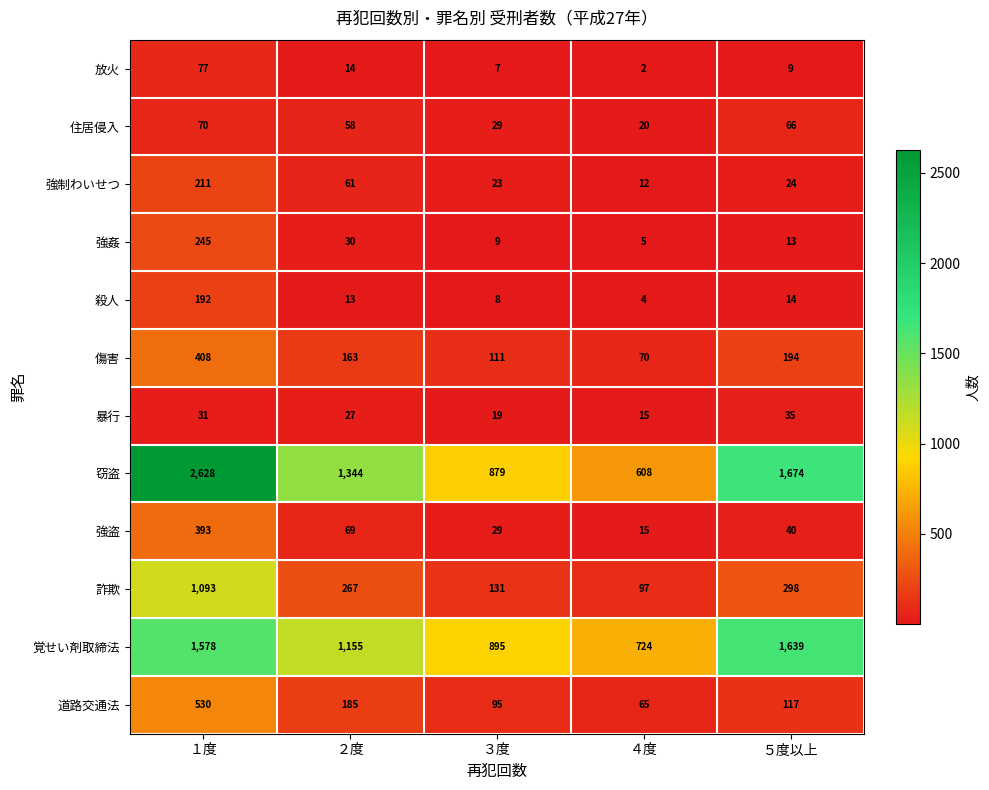

What is the average value of the 強姦 series?

60